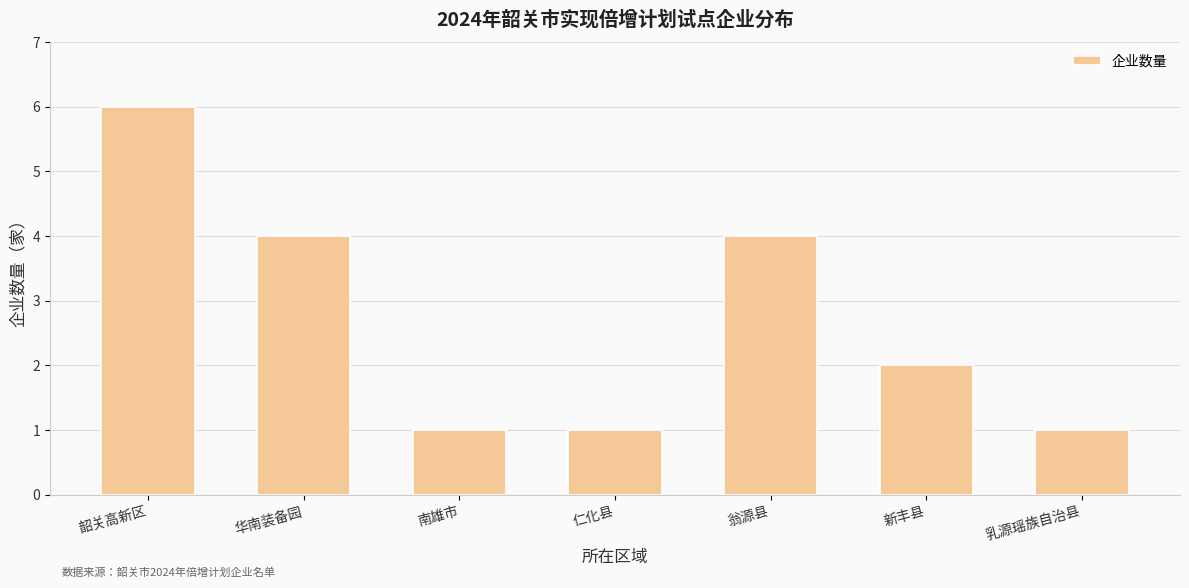

What is the value of the 4th bar from the left?

1